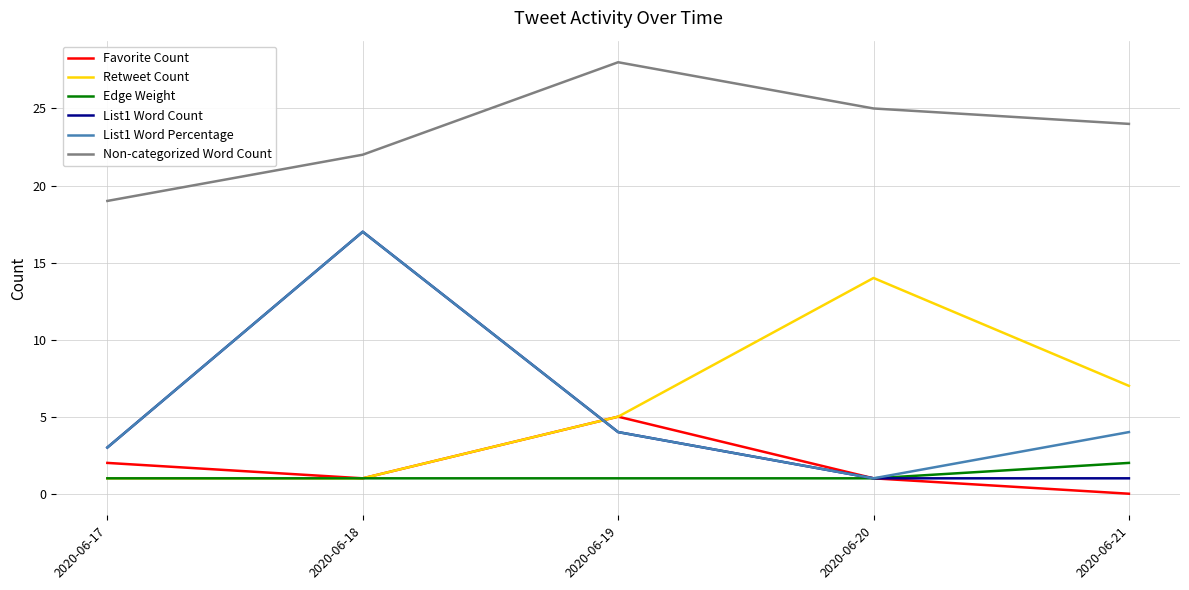

What is the difference between the List1 Word Percentage values at 2020-06-21 and 2020-06-18?

13